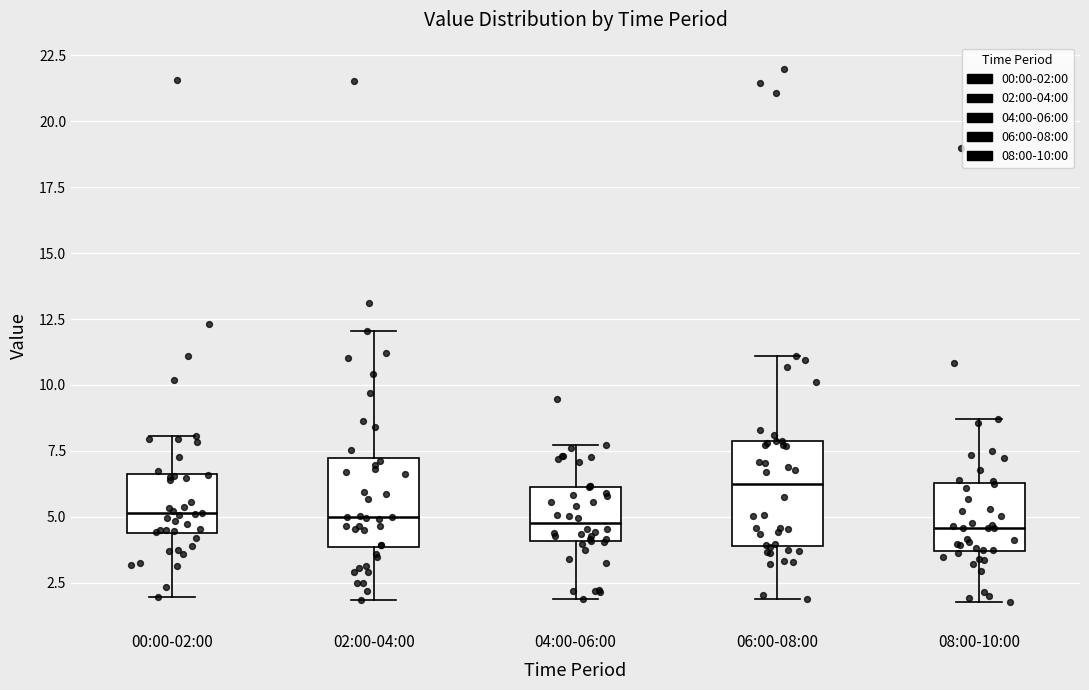

Reading left to right, read every box against the y-axis: the position of its median line, the range the box covers, and the ends of its whiskers. The values are not printed on the chart, so give them approximately, as read against the axis.

00:00-02:00: median 5.0, box 4.5 to 6.5, whiskers 2.0 to 8.0
02:00-04:00: median 5.0, box 4.0 to 7.0, whiskers 2.0 to 12.0
04:00-06:00: median 4.5, box 4.0 to 6.0, whiskers 2.0 to 7.5
06:00-08:00: median 6.0, box 4.0 to 8.0, whiskers 2.0 to 11.0
08:00-10:00: median 4.5, box 3.5 to 6.5, whiskers 2.0 to 8.5